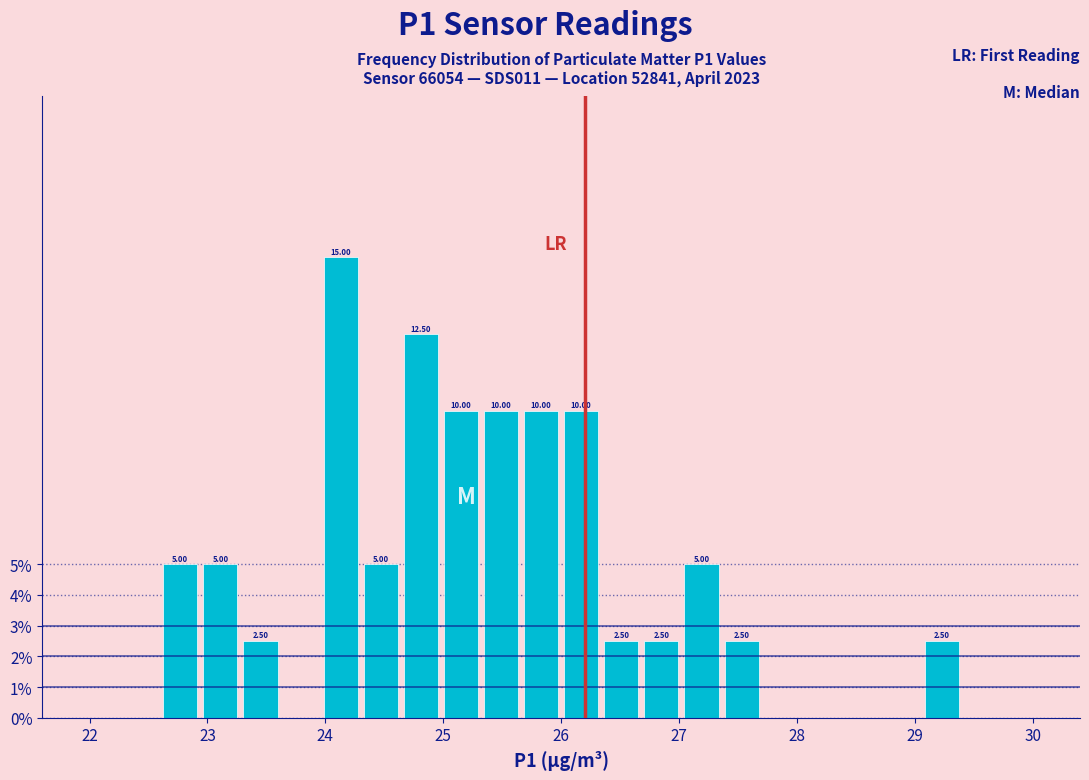

Read against the x-axis, roughly where is the centre of the tallest bar?

24.1